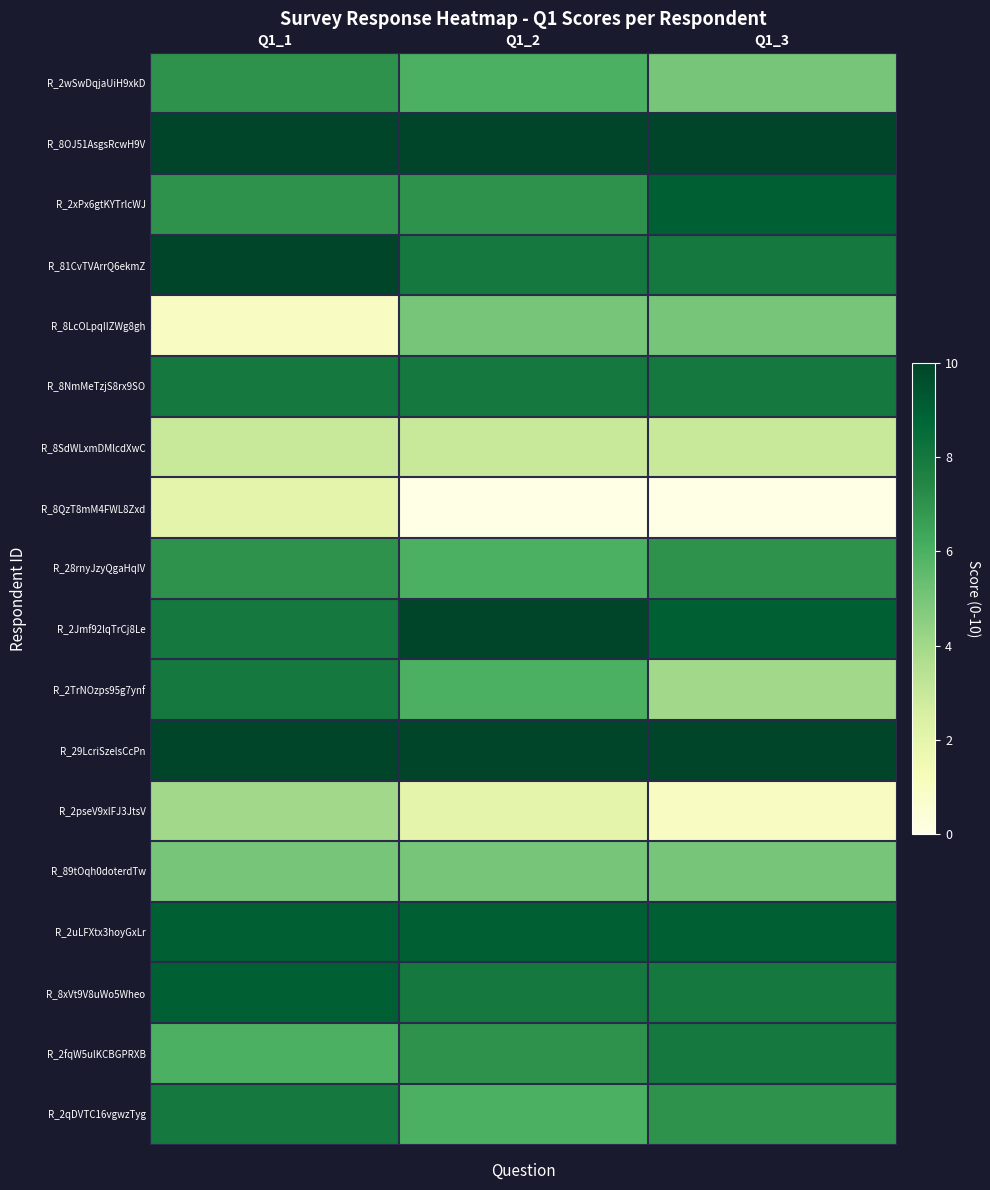

How many data points does each series have?

3